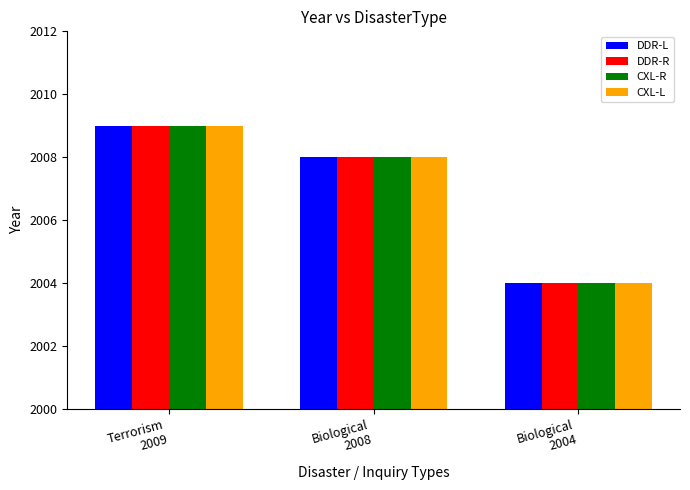

What is the approximate value of DDR-L at Biological
2008?

2008